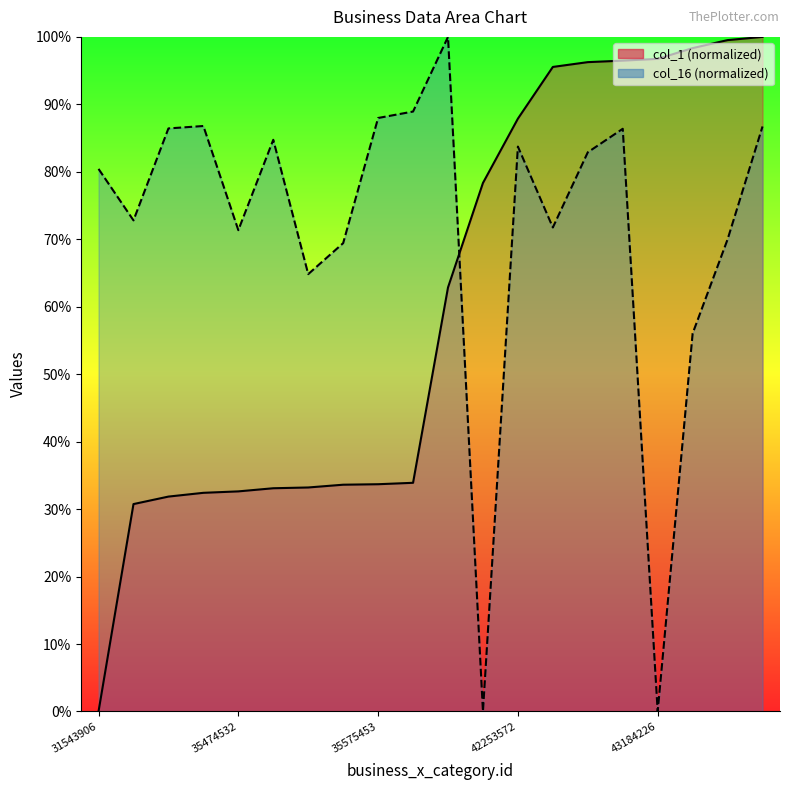

What is the spread (max minus min) of values at 43441727?

29.5